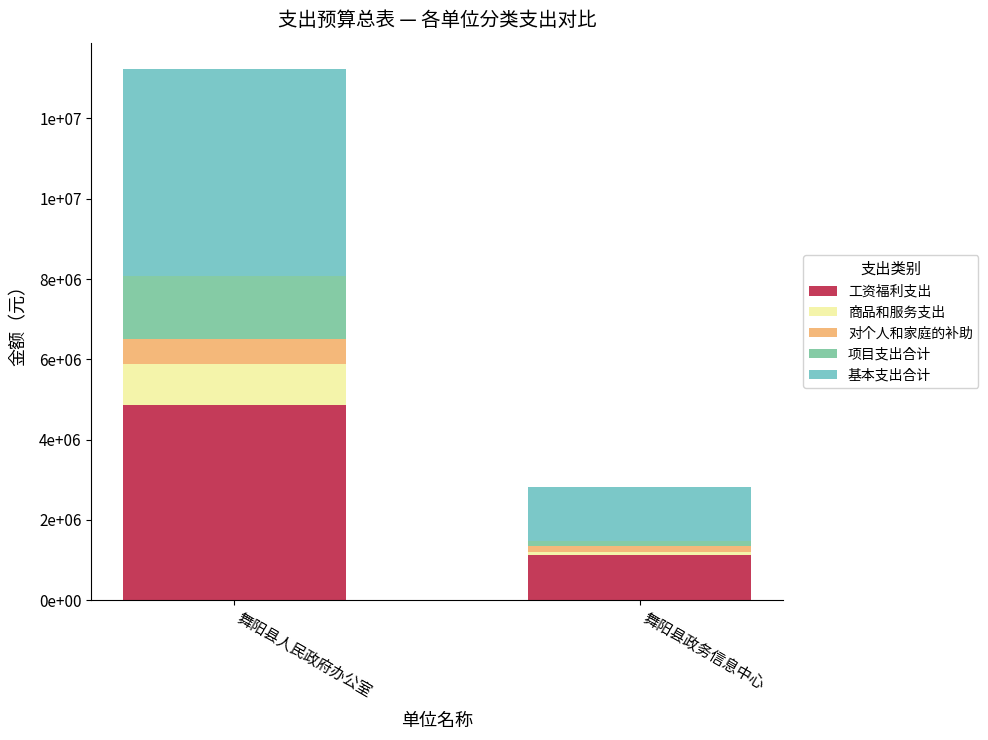

True or false: 项目支出合计 has a value of 62726 at 舞阳县政务信息中心.

False